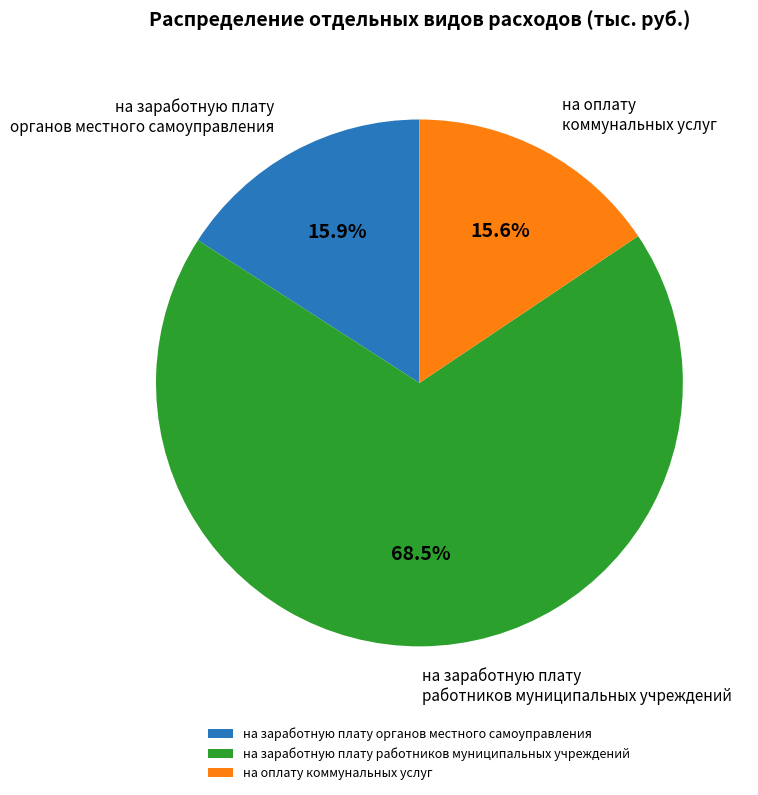

What is the ratio of the value at на заработную плату работников муниципальных учреждений to the value at на оплату коммунальных услуг?

4.4